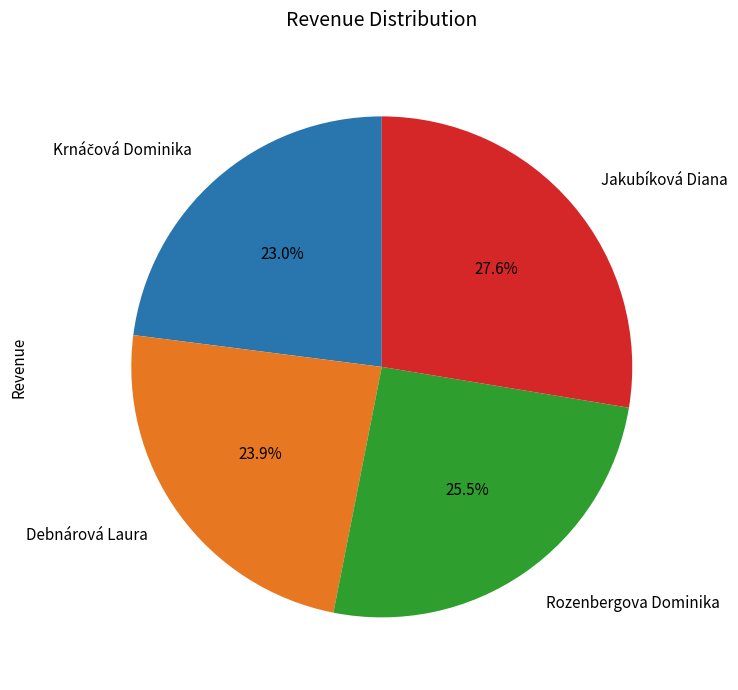

Which slice is the largest?

Jakubíková Diana